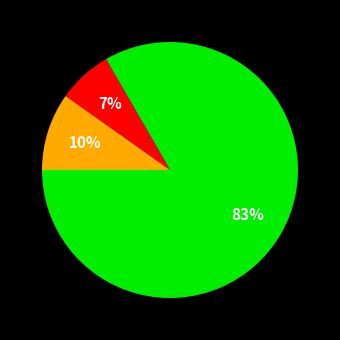

To the nearest percent, what is the difference between the largest and smallest slice percentages?

76%